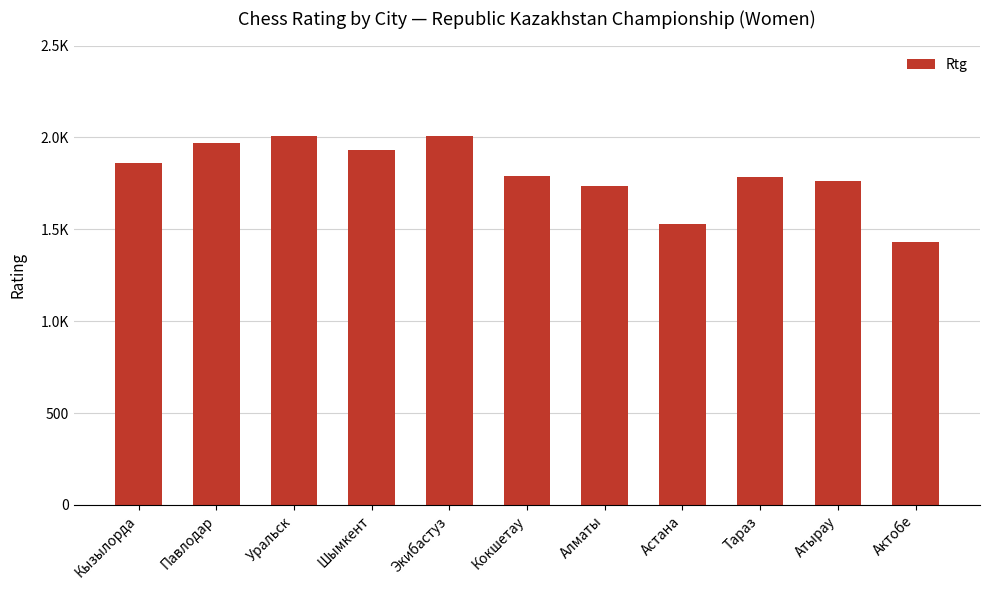

What is the ratio of the value at Шымкент to the value at Астана?

1.3